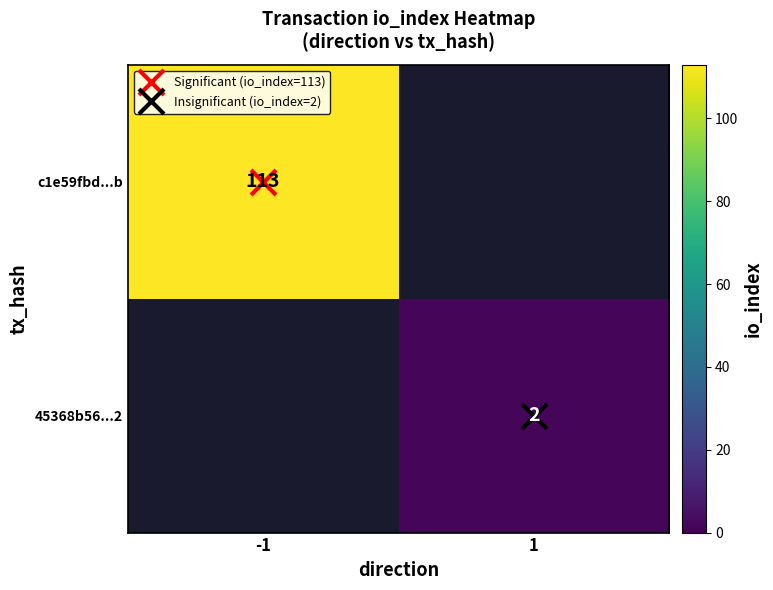

Read the 45368b56...2 value at 1.

2.0